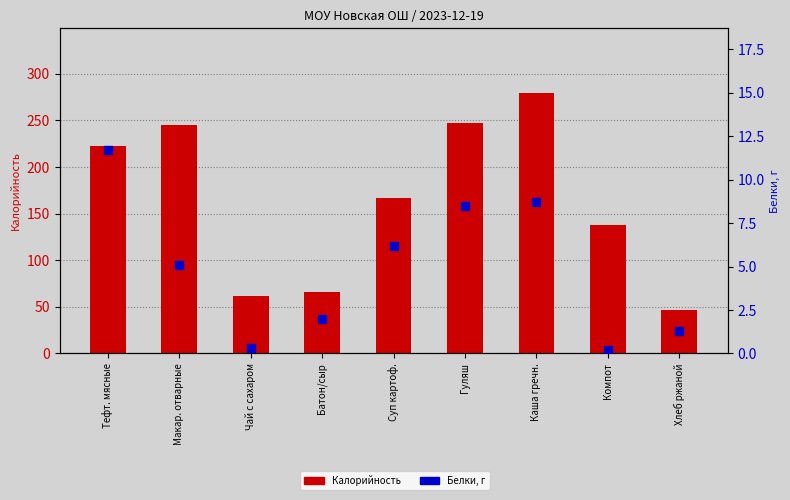

Which series has the widest spread of Y values?

Калорийность